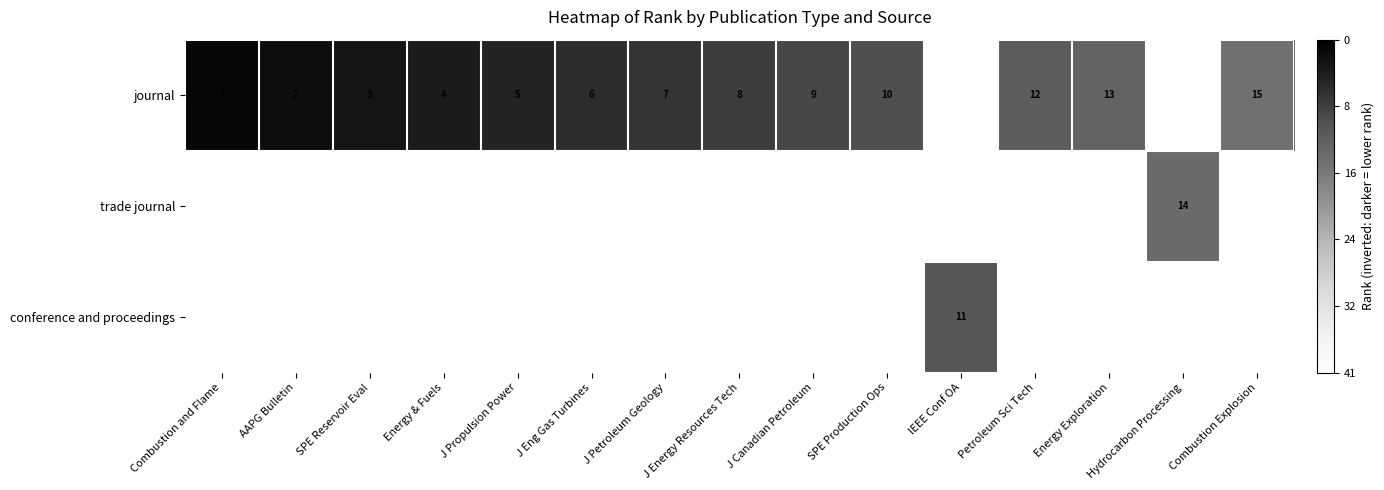

The value of journal at J Canadian Petroleum is 9. True or false?

True